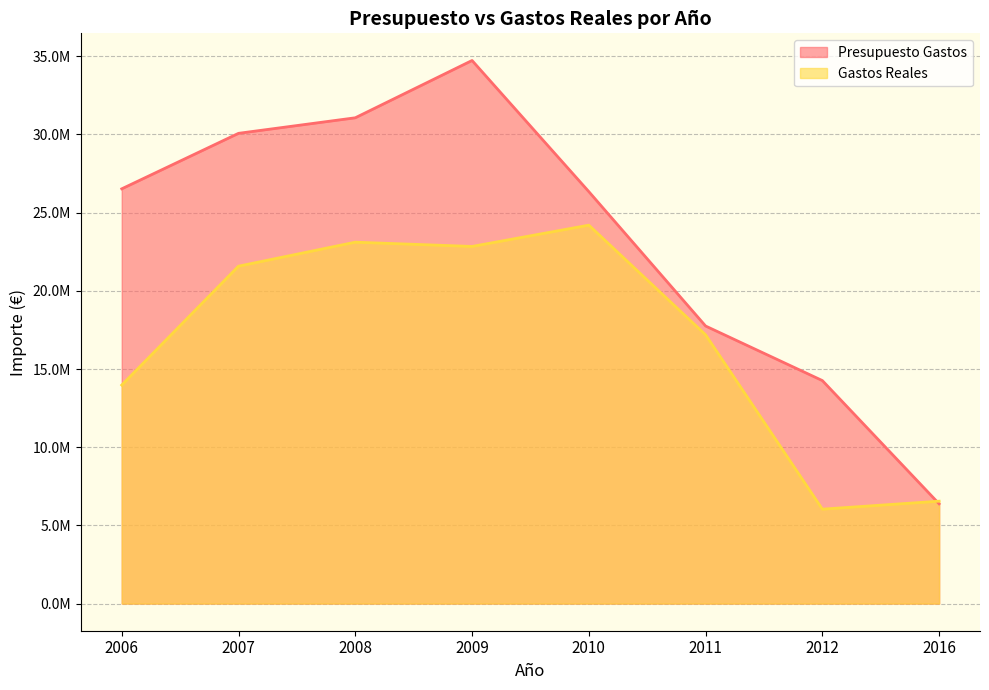

Where is the first local maximum for Gastos Reales?

2008